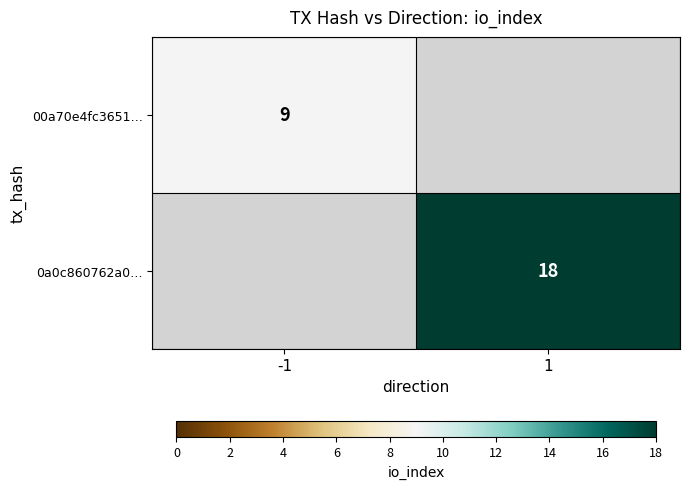

Is it true that 00a70e4fc3651… equals 3 at -1?

False